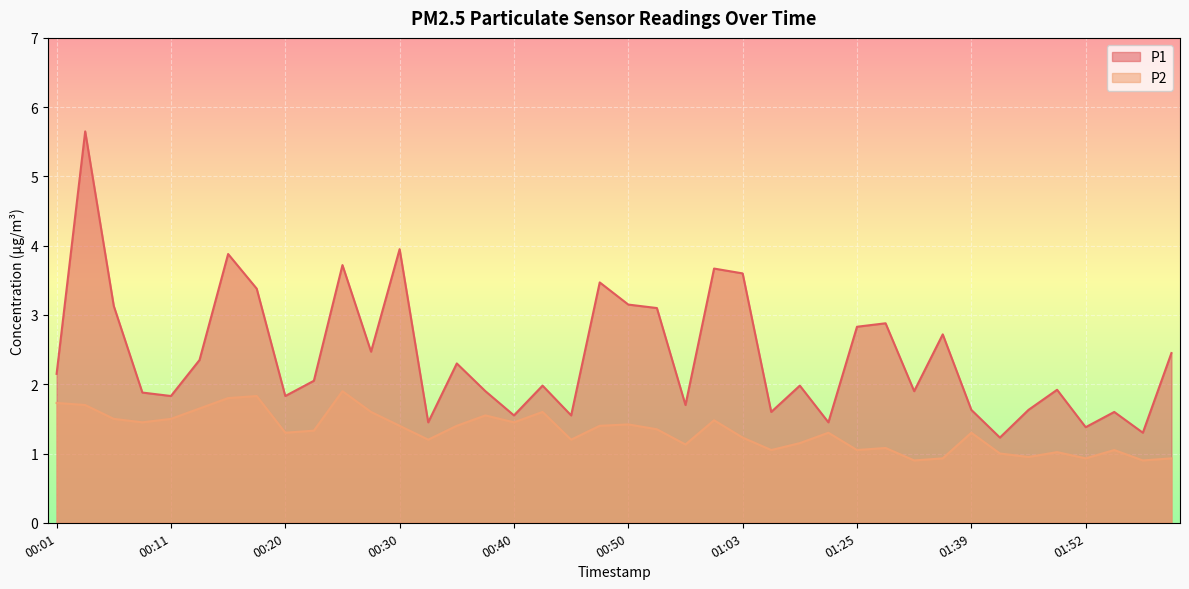

The value of P2 at 00:33 is 1.2. True or false?

True